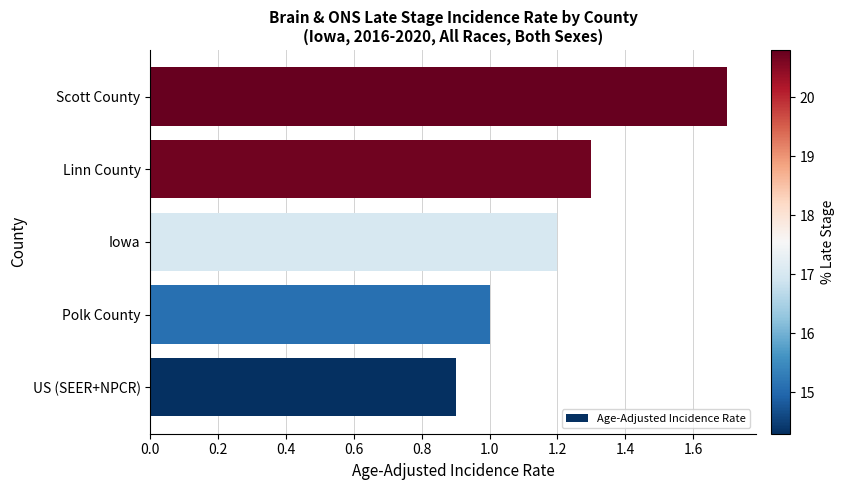

The value at Scott County is 0.8. True or false?

False